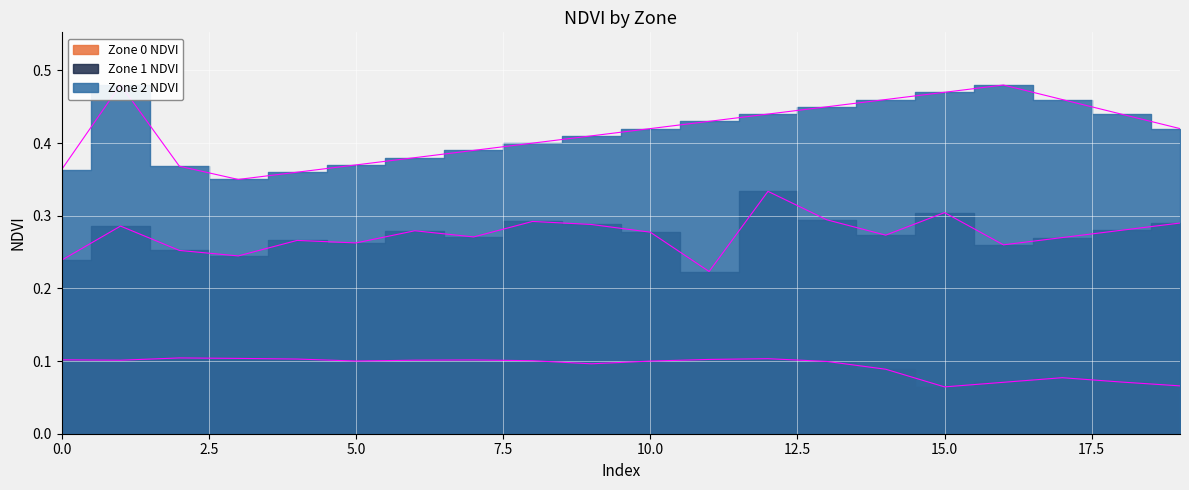

True or false: Zone 1 NDVI and Zone 2 NDVI cross at least once.

False